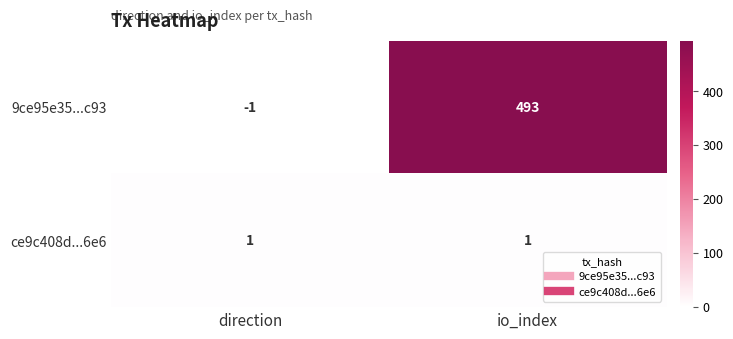

What is the smallest value displayed?

-1